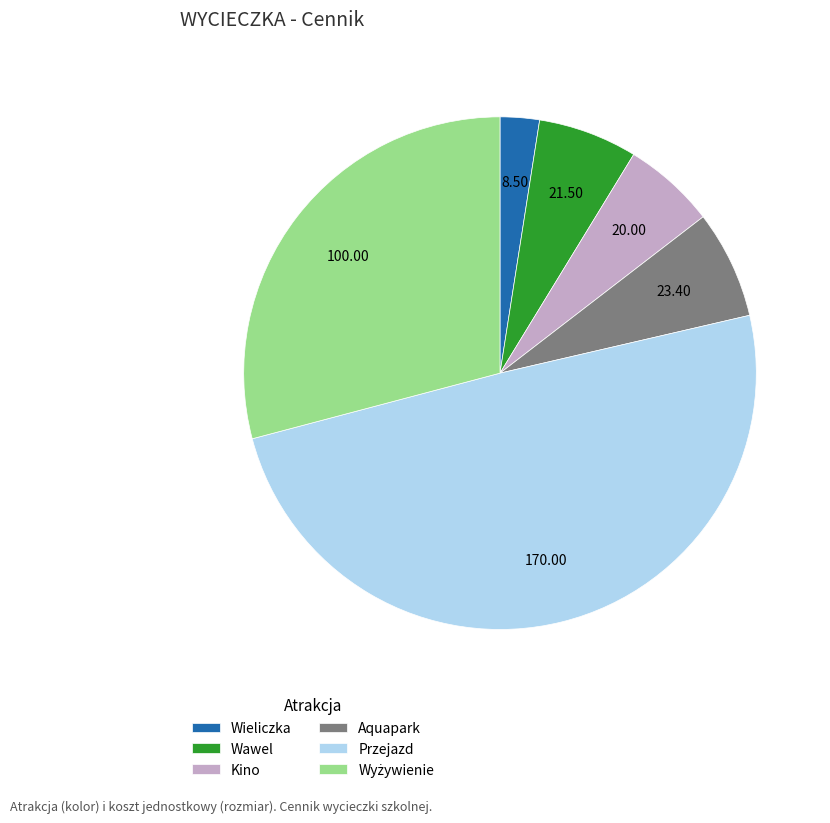

Between Przejazd and Aquapark, which is larger?

Przejazd